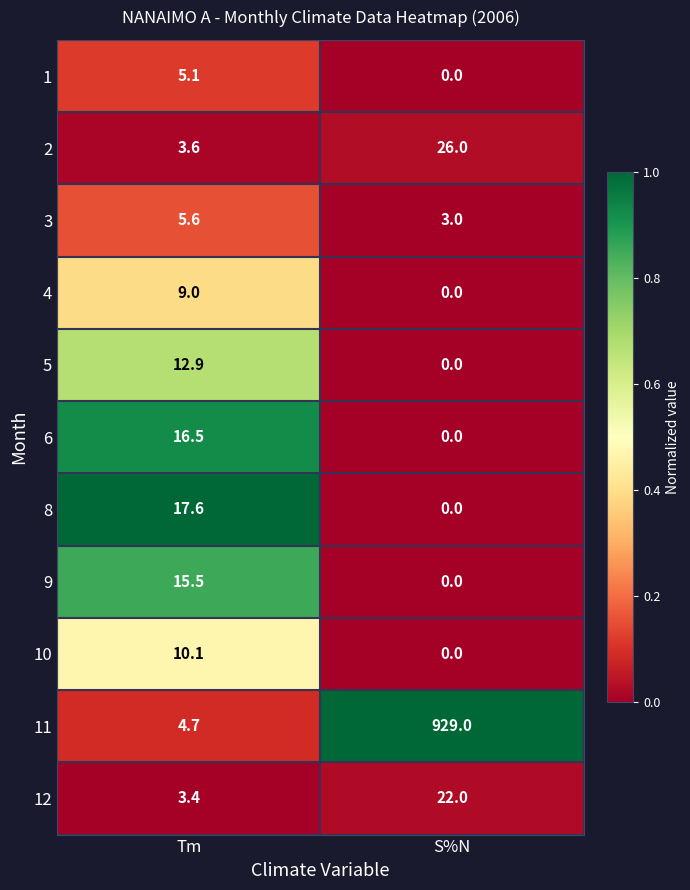

The 3 series shows 3.0 at S%N. True or false?

True